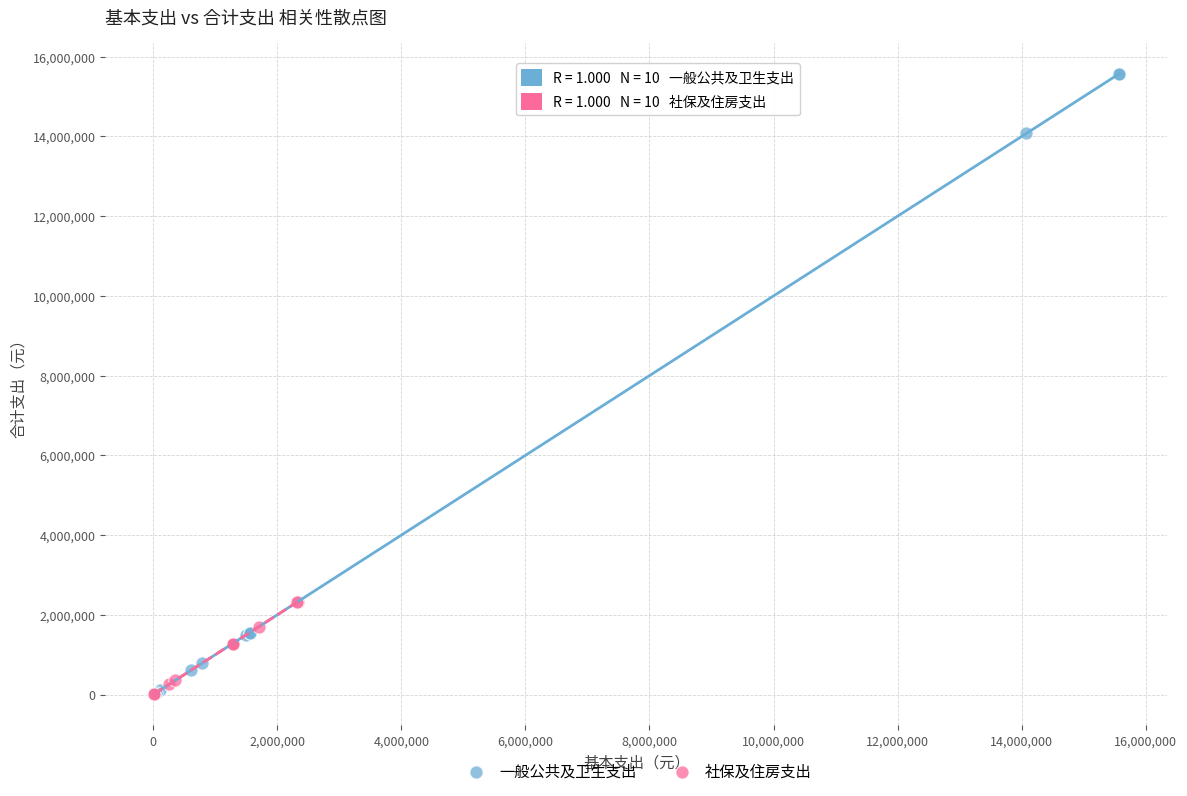

What are all the series names shown in the legend?

一般公共及卫生支出, 社保及住房支出